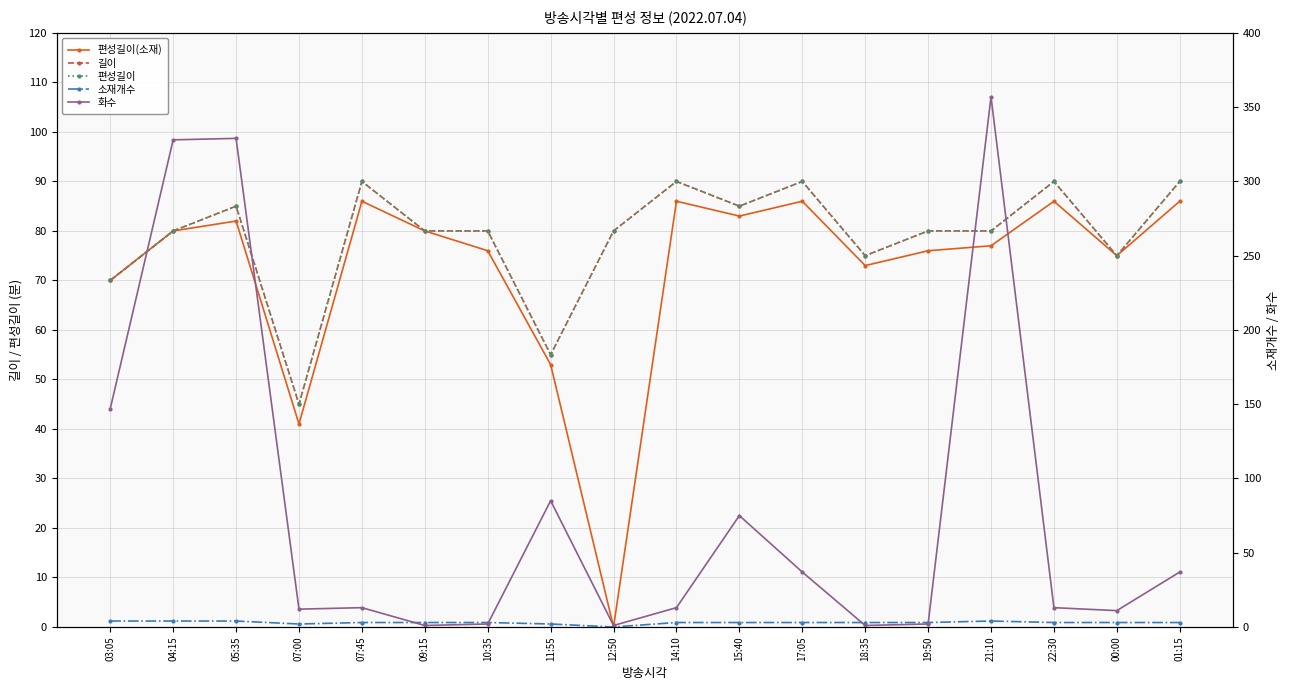

How many data points in 길이 are less than 80?

5